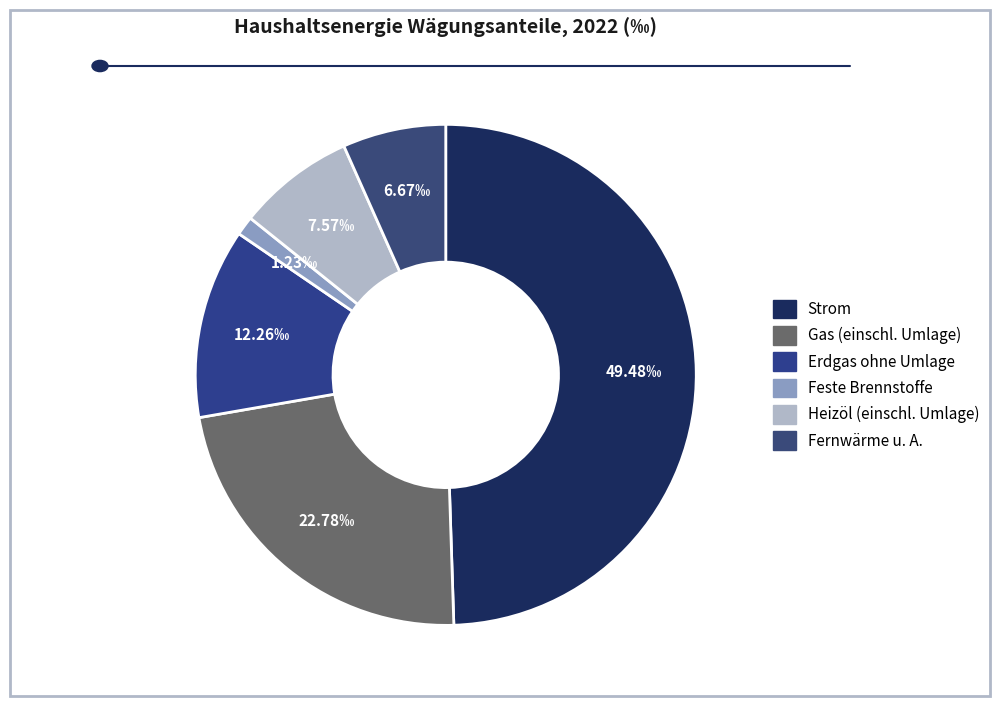

Rank the categories by value from lowest to highest.

Feste Brennstoffe, Fernwärme u. A., Heizöl (einschl. Umlage), Erdgas ohne Umlage, Gas (einschl. Umlage), Strom